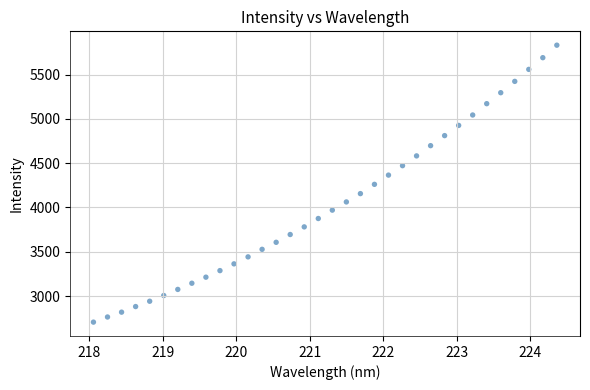

What is the range of X values (max minus min)?

6.3